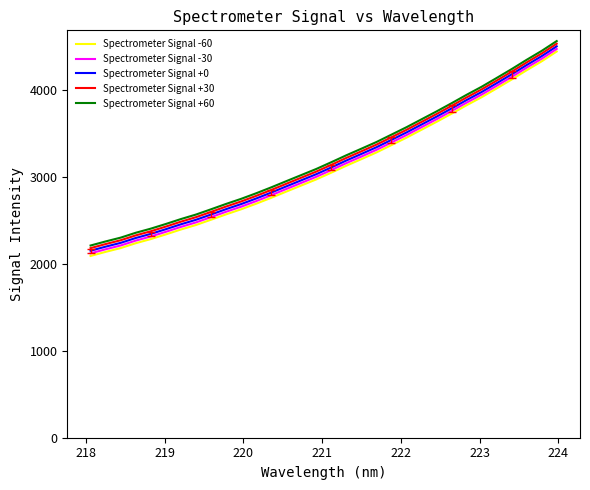

True or false: Spectrometer Signal +60 and Spectrometer Signal +0 intersect in this chart.

False